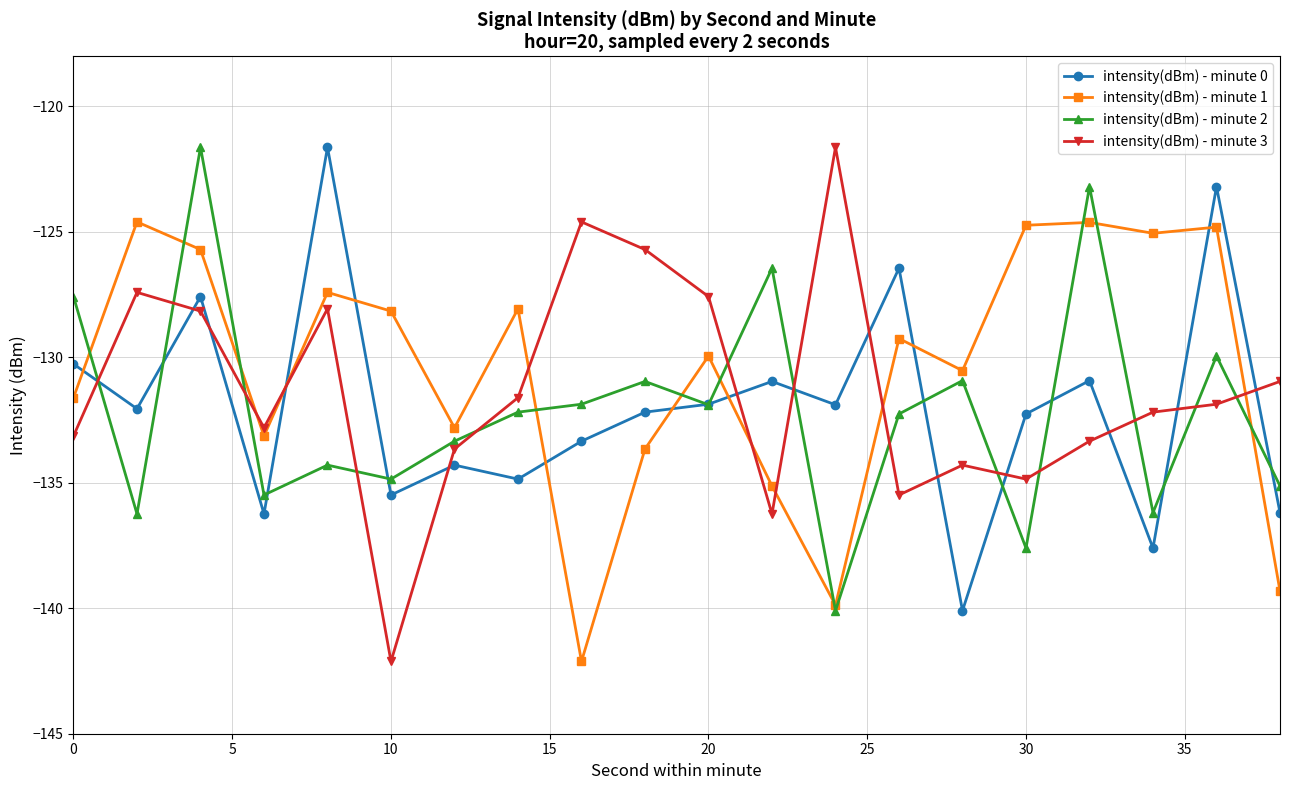

How many values in the intensity(dBm) - minute 1 series are below -129?

11